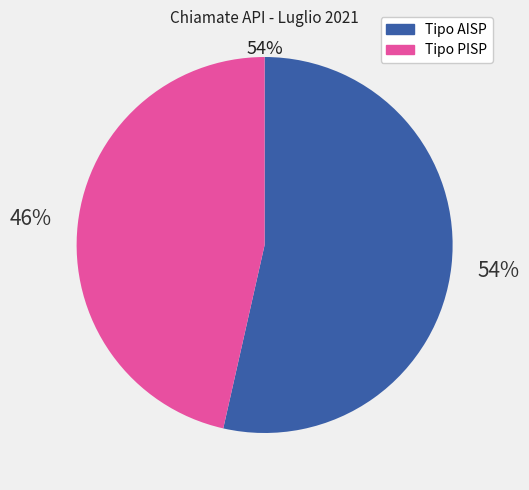

Is it true that Tipo PISP is 46% of the pie?

True